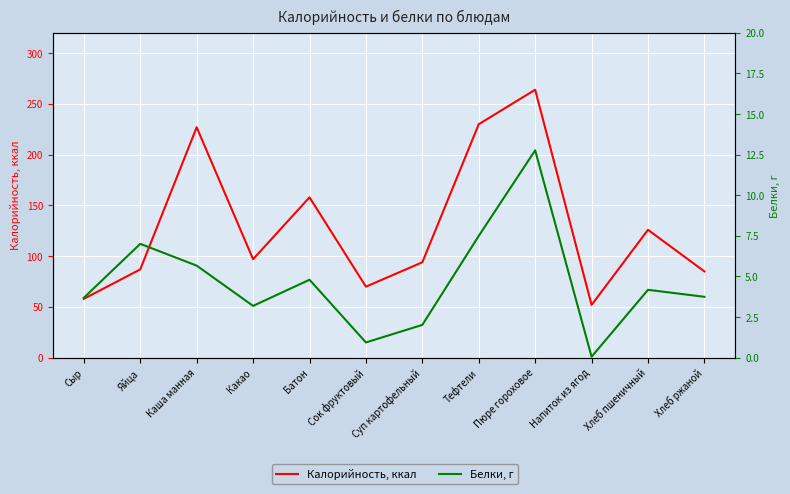

Reading right to left, what are all the values shown in this chart?

Калорийность, ккал: 85.0	126.0	52.0	264.0	230.0	94.0	70.0	158.0	97.0	227.0	87.0	58.0
Белки, г: 3.8	4.2	0.1	12.8	7.5	2.0	0.9	4.8	3.2	5.7	7.0	3.7